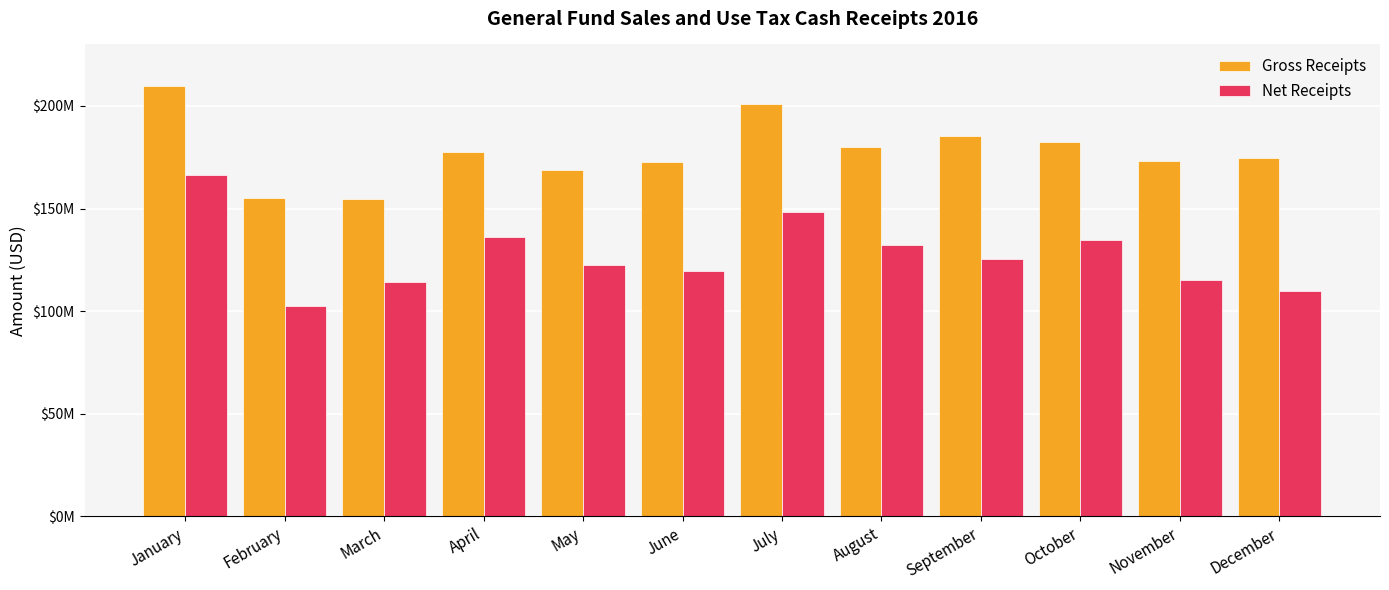

At which label does Gross Receipts reach its peak?

January